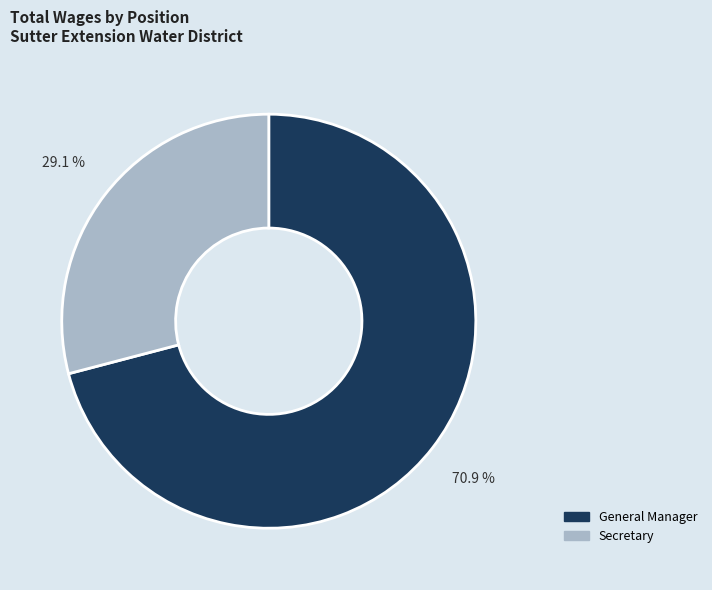

Rank the categories by value from lowest to highest.

Secretary, General Manager